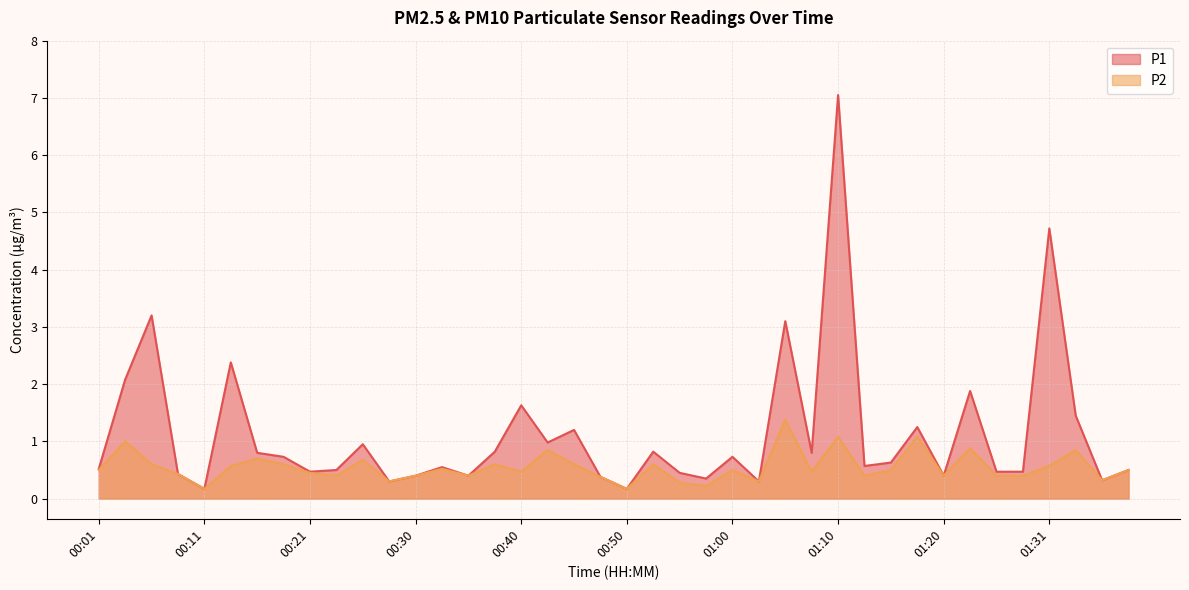

How many series are shown in this chart?

2